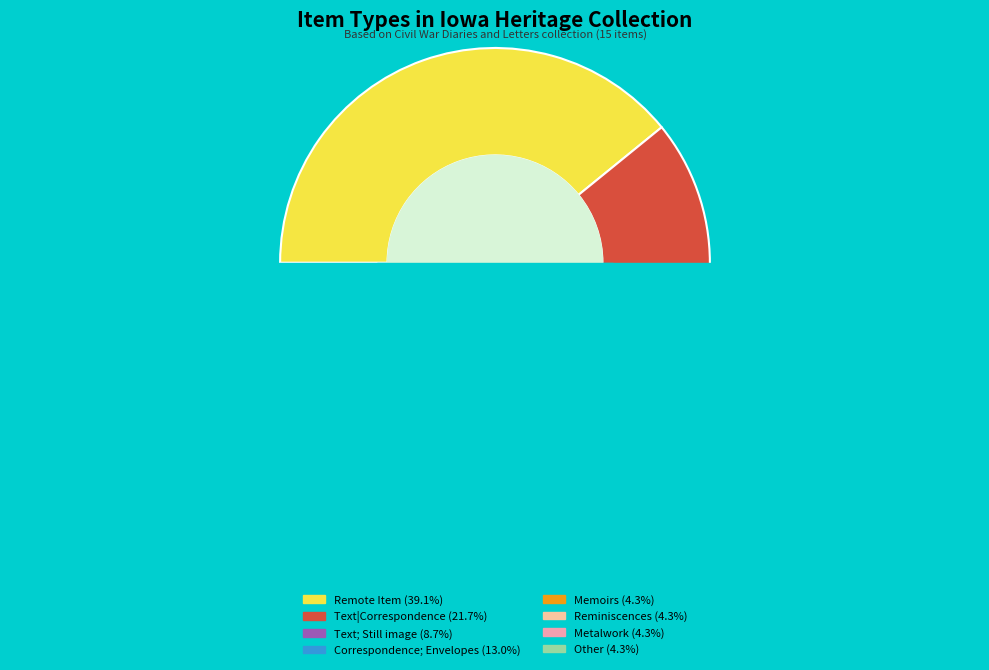

Does Mead family papers, July-December 1861 represent more than half of the total?

No